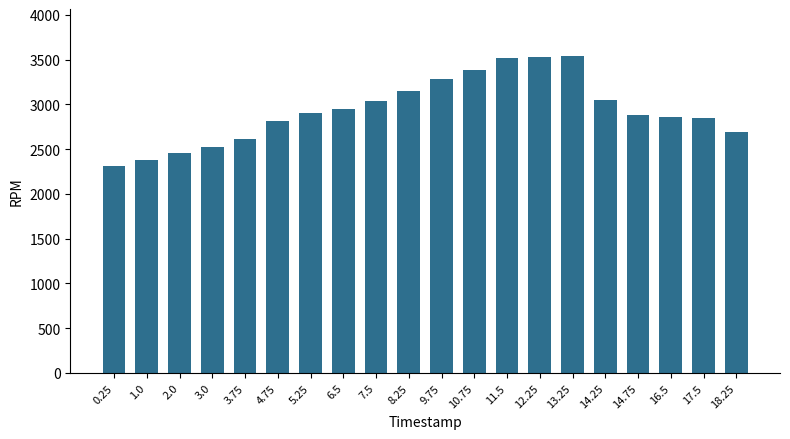

What is the change in value from 13.25 to 16.5?

-672